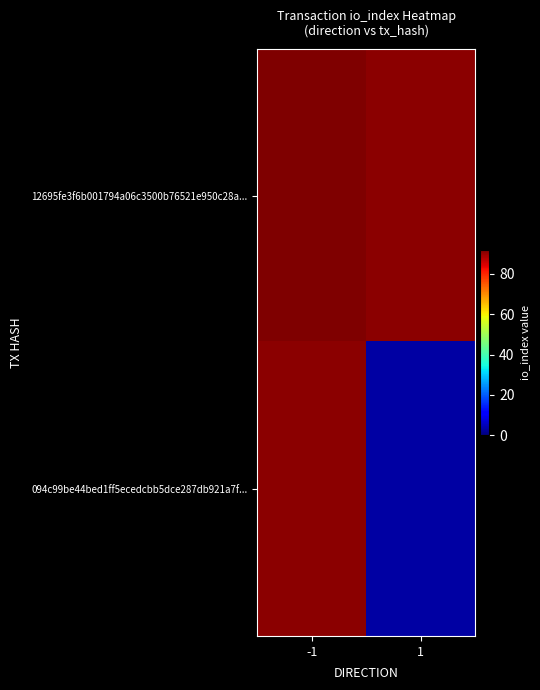

At which category is the sum across all series the highest?

-1